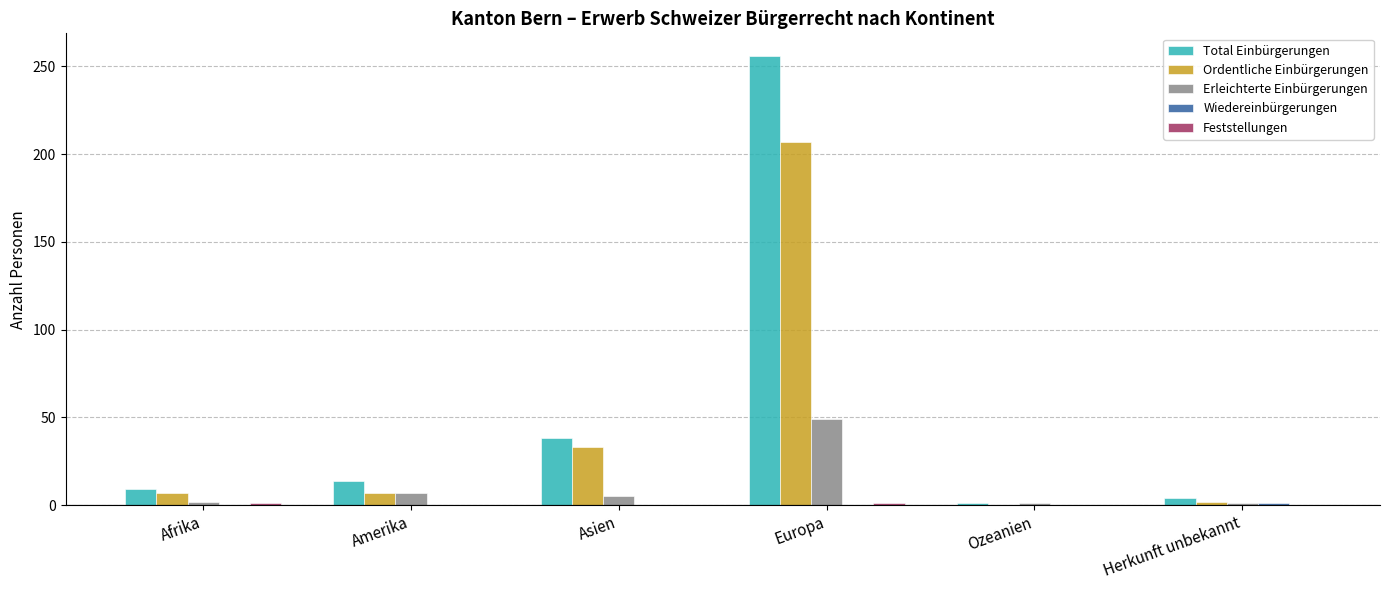

What is the total value across all series at Ozeanien?

2